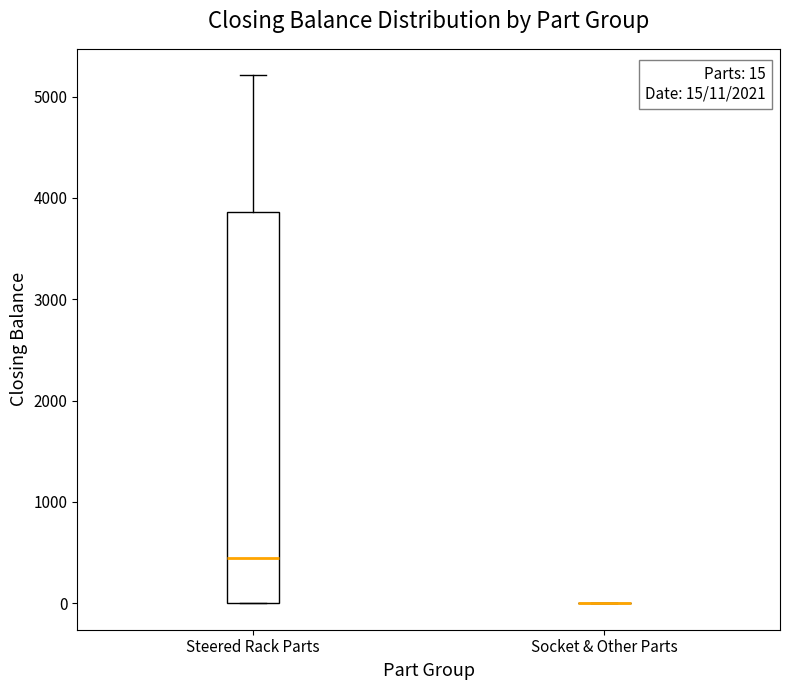

Which box is the tallest, from its lower edge to its upper edge?

Steered Rack Parts